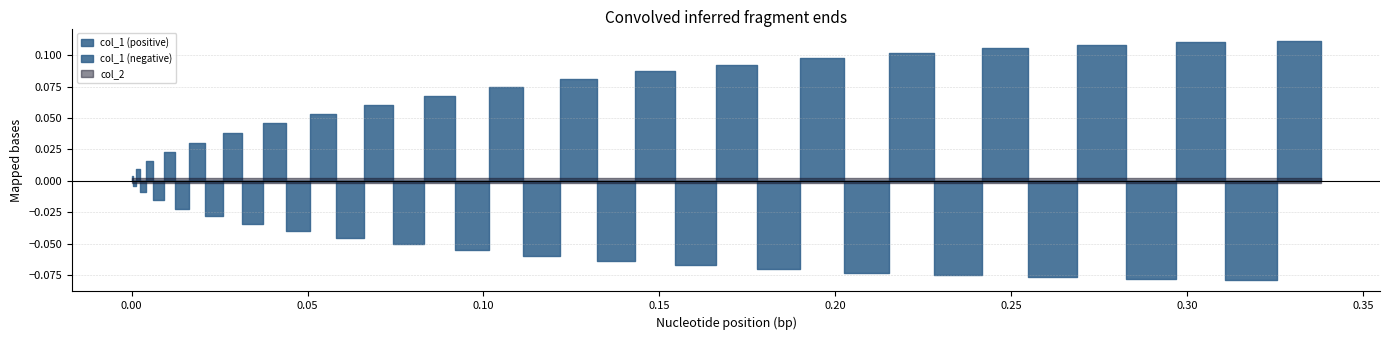

List the series in order of their overall mean, lowest first.

col_2, col_1